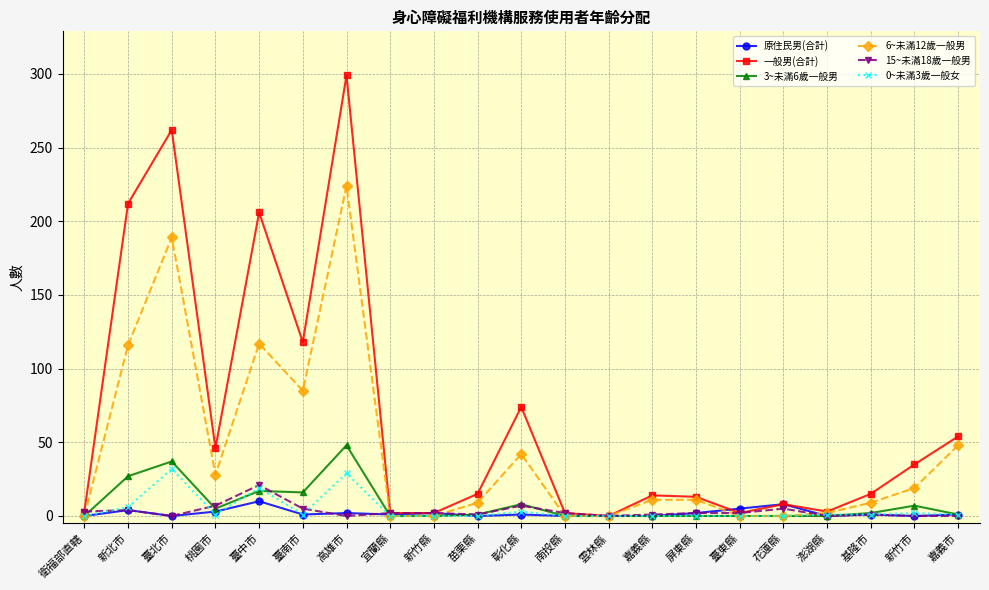

Where is the first local minimum for 15~未滿18歲一般男?

臺北市